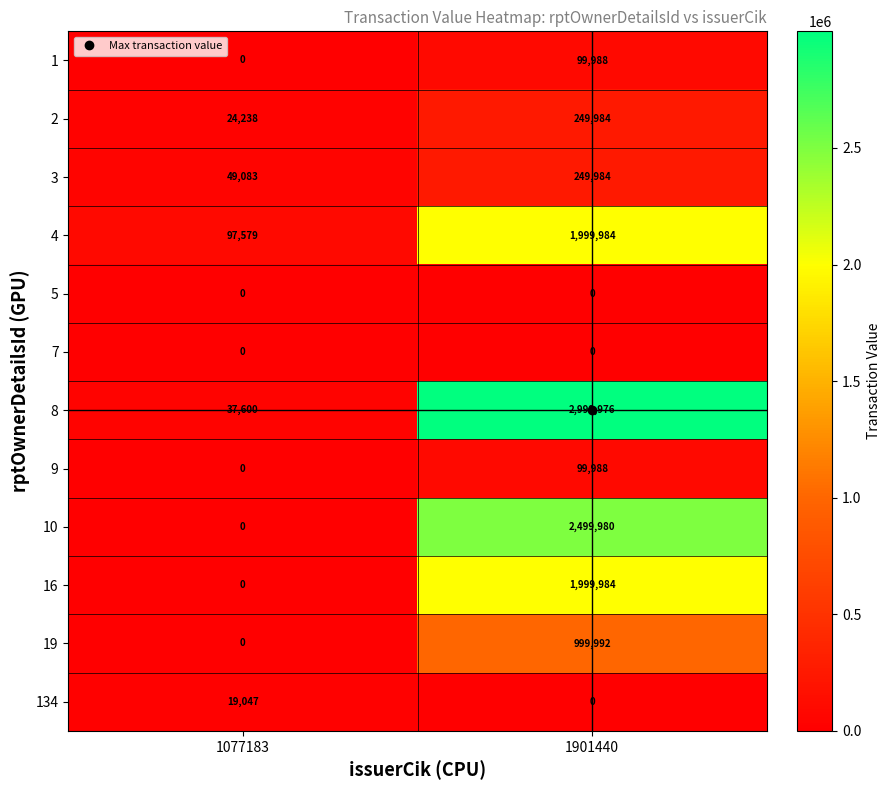

At which category is the sum across all series the highest?

1901440